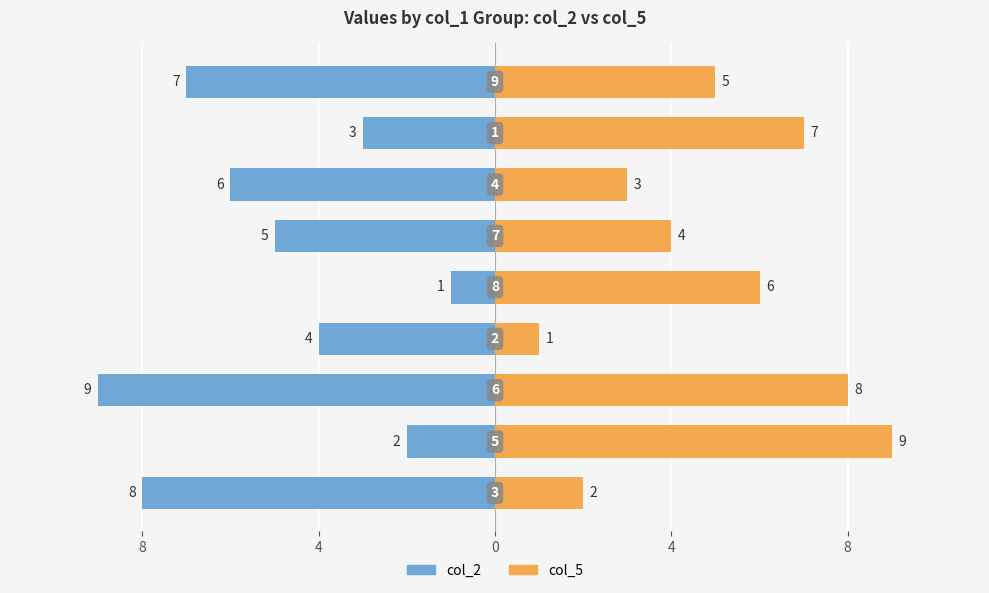

How many col_2 values are between -7 and -3?

5